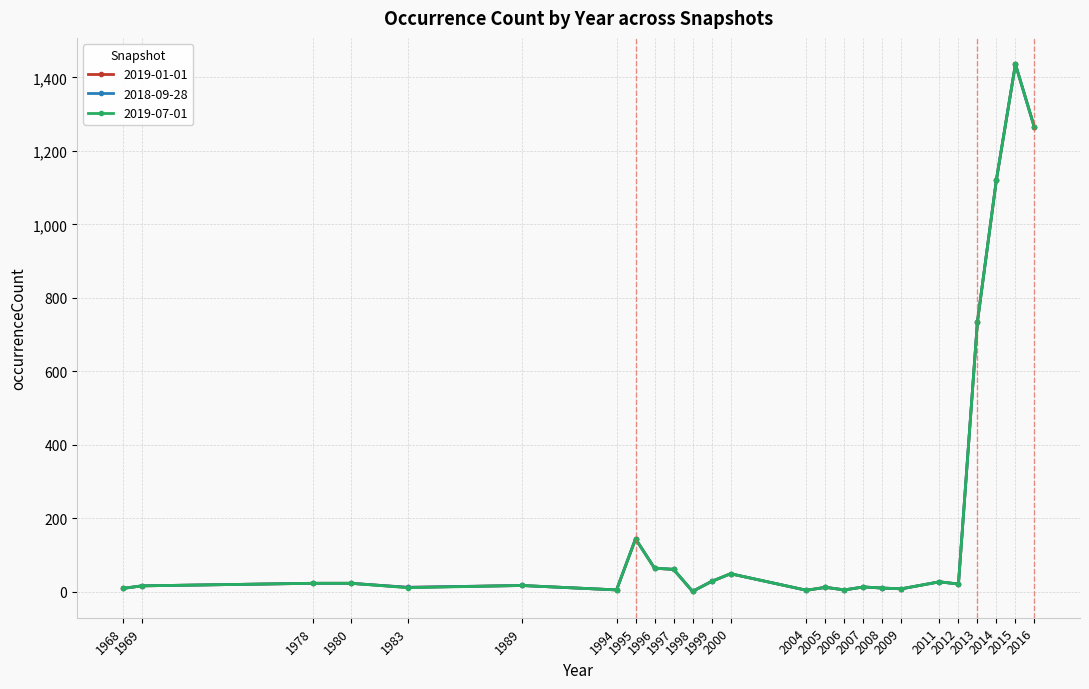

Reading right to left, transcribe all the data shown in this chart.

2019-01-01: 1264	1436	1122	735	21	27	8	10	13	5	12	4	49	28	1	61	64	144	5	17	12	23	23	16	9
2018-09-28: 1264	1436	1122	735	21	27	8	10	13	5	12	4	49	28	1	61	64	144	5	17	12	23	23	16	9
2019-07-01: 1264	1436	1122	735	21	27	8	10	13	5	12	4	49	28	1	61	64	144	5	17	11	23	23	16	9